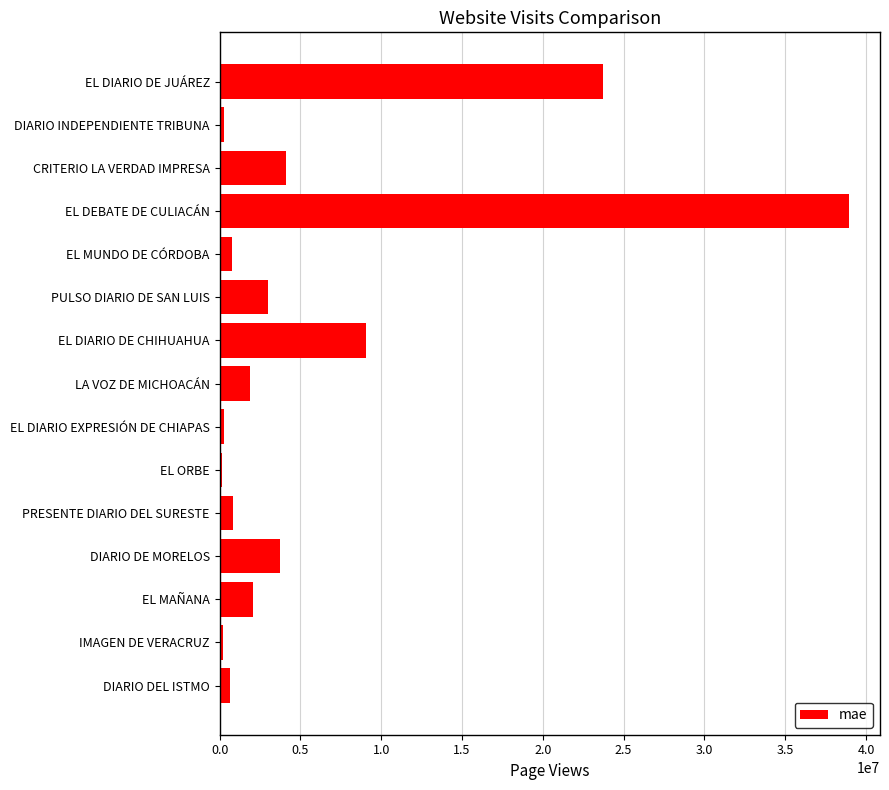

What is the sum of the values at PULSO DIARIO DE SAN LUIS and PRESENTE DIARIO DEL SURESTE?

3811631